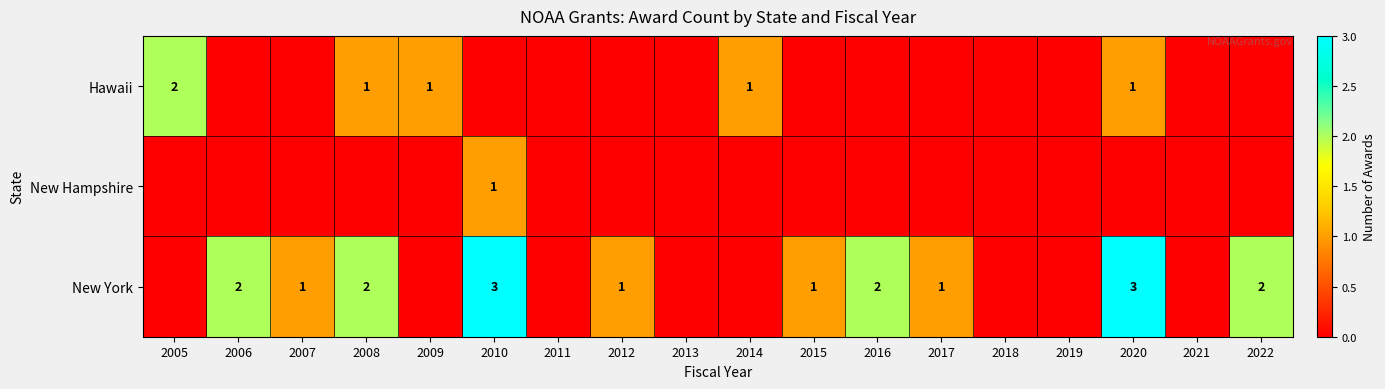

True or false: New York has a value of 3 at 2008.

False